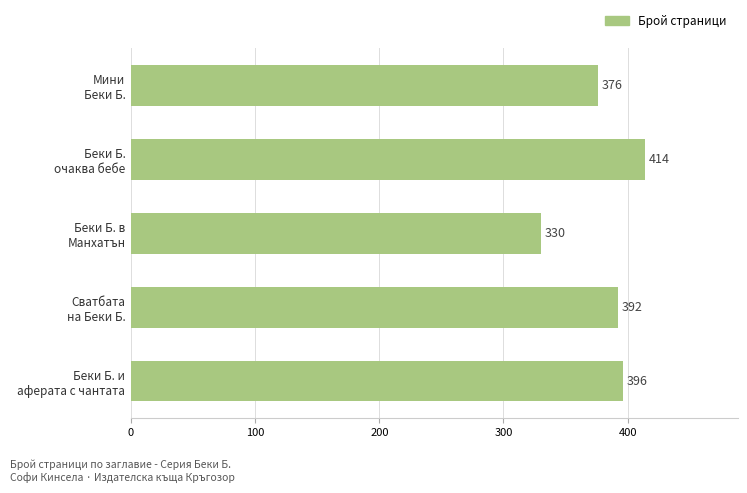

Rank the categories by value from highest to lowest.

Беки Б.
очаква бебе, Беки Б. и
аферата с чантата, Сватбата
на Беки Б., Мини
Беки Б., Беки Б. в
Манхатън